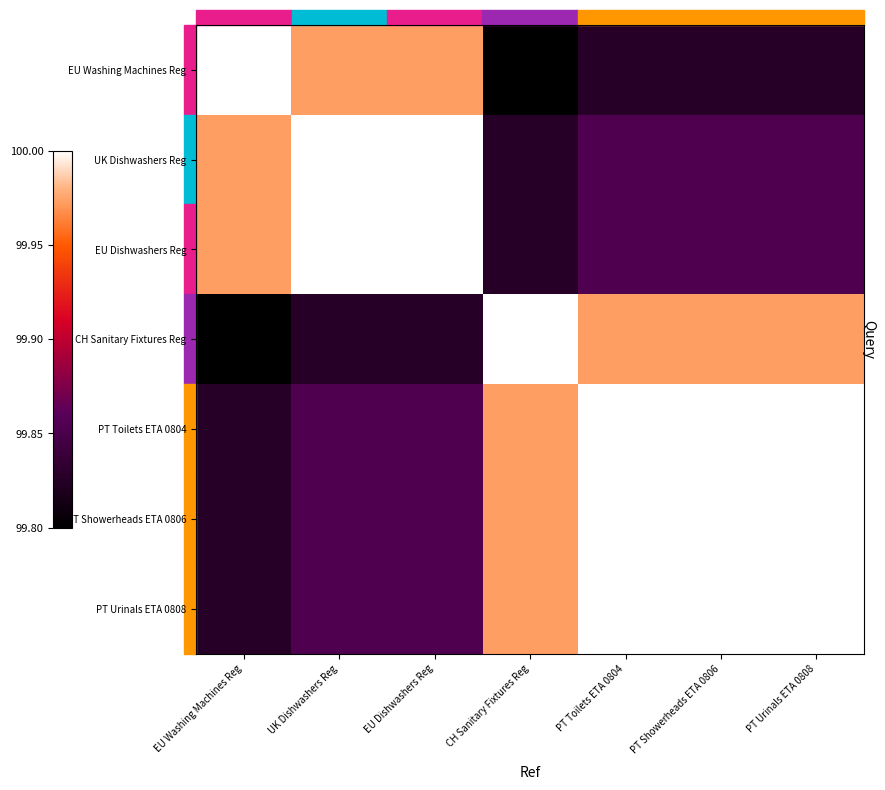

Reading left to right, transcribe all the data shown in this chart.

EU Washing Machines Reg: EU Washing Machines Reg=100.0	UK Dishwashers Reg=100.0	EU Dishwashers Reg=100.0	CH Sanitary Fixtures Reg=99.8	PT Toilets ETA 0804=99.8	PT Showerheads ETA 0806=99.8	PT Urinals ETA 0808=99.8
UK Dishwashers Reg: EU Washing Machines Reg=100.0	UK Dishwashers Reg=100.0	EU Dishwashers Reg=100.0	CH Sanitary Fixtures Reg=99.8	PT Toilets ETA 0804=99.9	PT Showerheads ETA 0806=99.9	PT Urinals ETA 0808=99.9
EU Dishwashers Reg: EU Washing Machines Reg=100.0	UK Dishwashers Reg=100.0	EU Dishwashers Reg=100.0	CH Sanitary Fixtures Reg=99.8	PT Toilets ETA 0804=99.9	PT Showerheads ETA 0806=99.9	PT Urinals ETA 0808=99.9
CH Sanitary Fixtures Reg: EU Washing Machines Reg=99.8	UK Dishwashers Reg=99.8	EU Dishwashers Reg=99.8	CH Sanitary Fixtures Reg=100.0	PT Toilets ETA 0804=100.0	PT Showerheads ETA 0806=100.0	PT Urinals ETA 0808=100.0
PT Toilets ETA 0804: EU Washing Machines Reg=99.8	UK Dishwashers Reg=99.9	EU Dishwashers Reg=99.9	CH Sanitary Fixtures Reg=100.0	PT Toilets ETA 0804=100.0	PT Showerheads ETA 0806=100.0	PT Urinals ETA 0808=100.0
PT Showerheads ETA 0806: EU Washing Machines Reg=99.8	UK Dishwashers Reg=99.9	EU Dishwashers Reg=99.9	CH Sanitary Fixtures Reg=100.0	PT Toilets ETA 0804=100.0	PT Showerheads ETA 0806=100.0	PT Urinals ETA 0808=100.0
PT Urinals ETA 0808: EU Washing Machines Reg=99.8	UK Dishwashers Reg=99.9	EU Dishwashers Reg=99.9	CH Sanitary Fixtures Reg=100.0	PT Toilets ETA 0804=100.0	PT Showerheads ETA 0806=100.0	PT Urinals ETA 0808=100.0